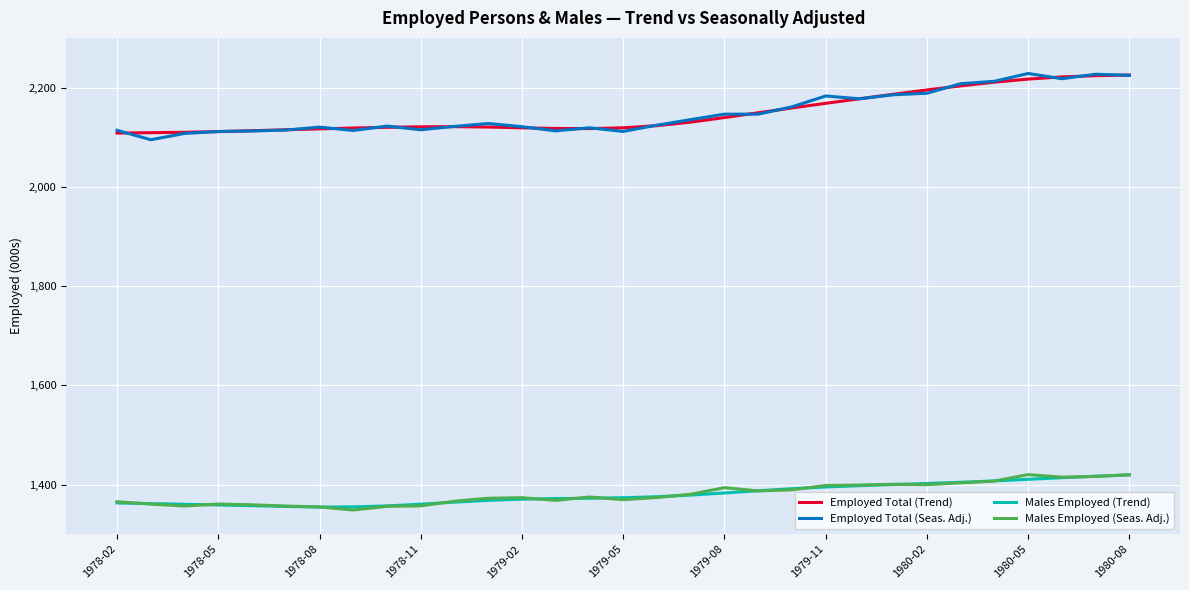

True or false: Males Employed (Seas. Adj.) and Employed Total (Trend) intersect in this chart.

False